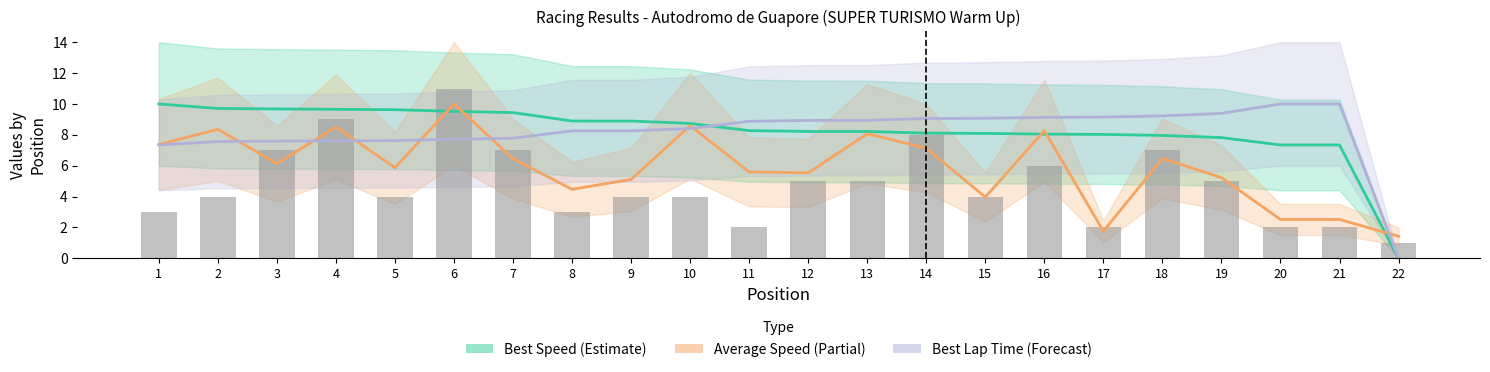

What is the greatest value displayed?

11